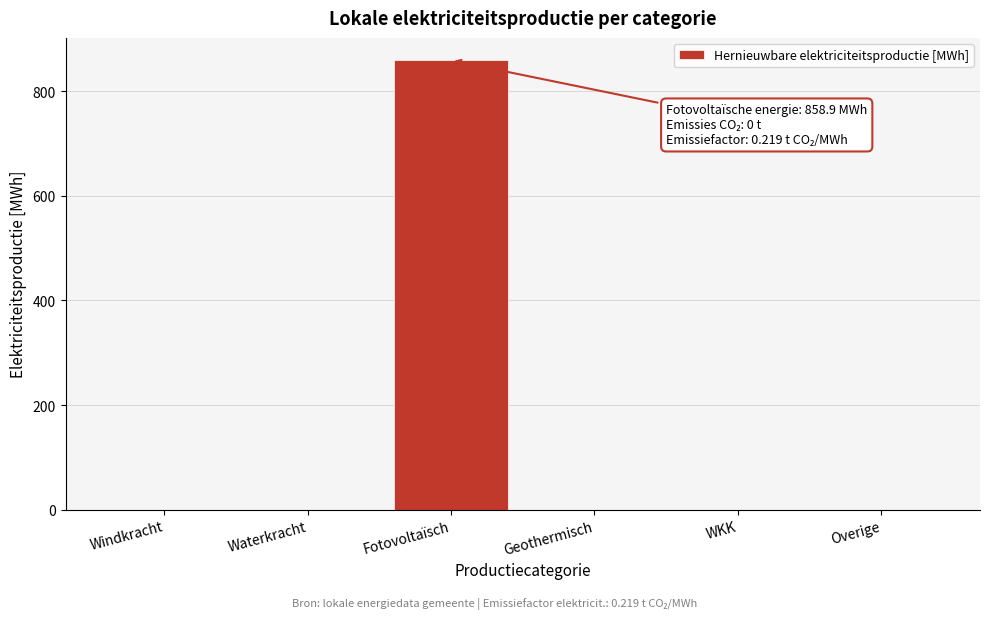

Reading right to left, transcribe all the data shown in this chart.

Overige=0.0	WKK=0.0	Geothermisch=0.0	Fotovoltaïsch=858.9	Waterkracht=0.0	Windkracht=0.0